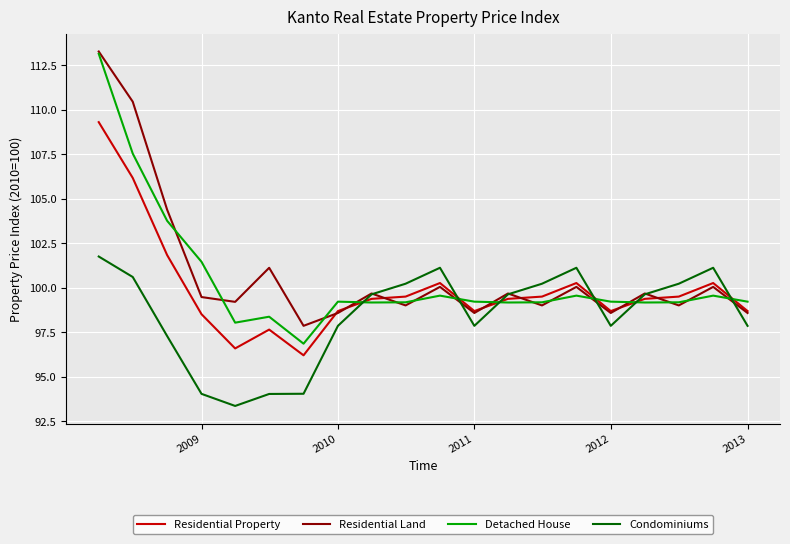

Which series has the widest spread of values?

Detached House